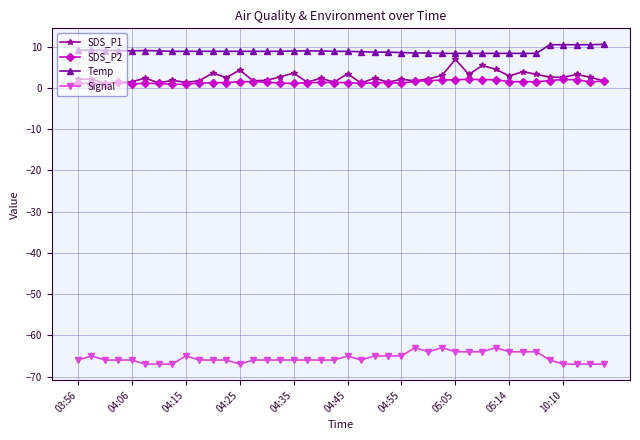

True or false: Temp and Signal cross at least once.

False